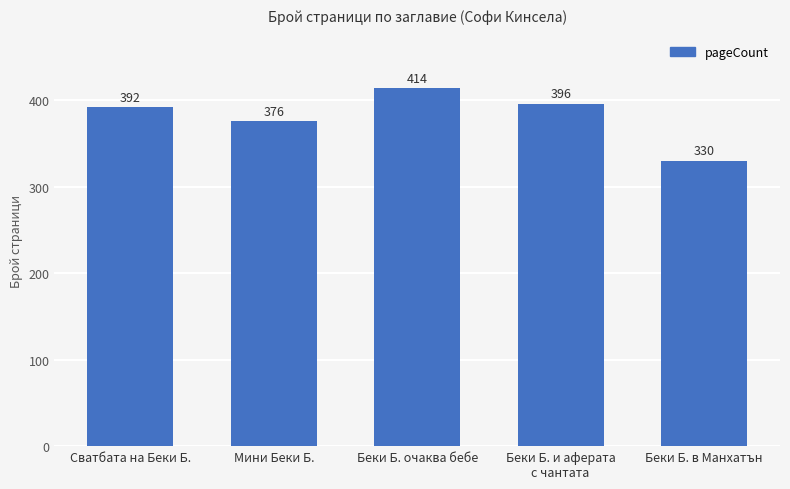

The chart shows a value of 376 at Мини Беки Б.. True or false?

True